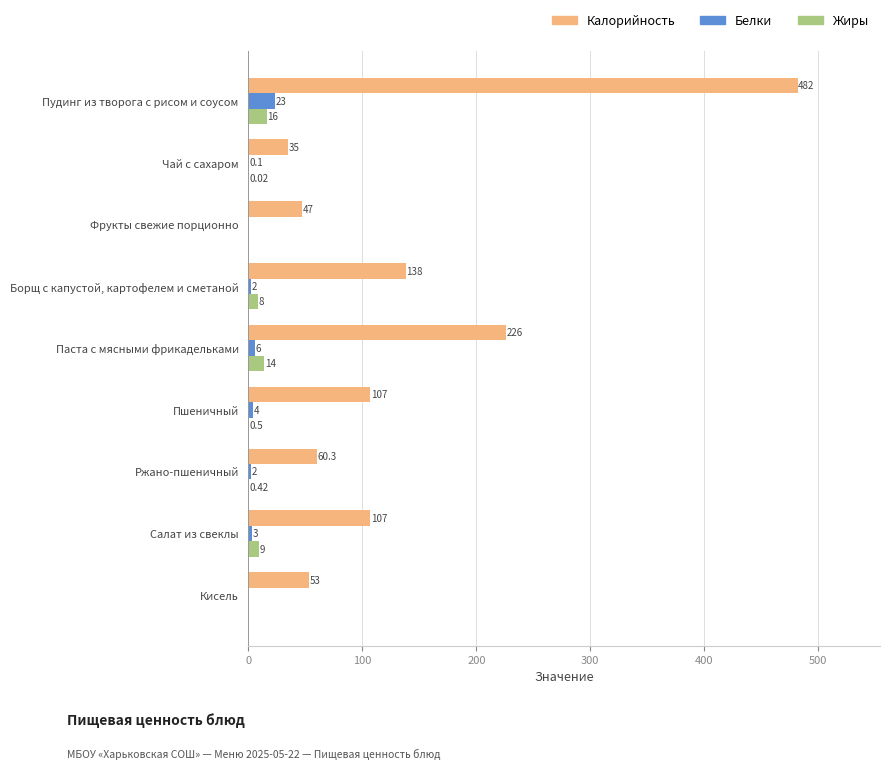

Which series has the largest total across all categories?

Калорийность